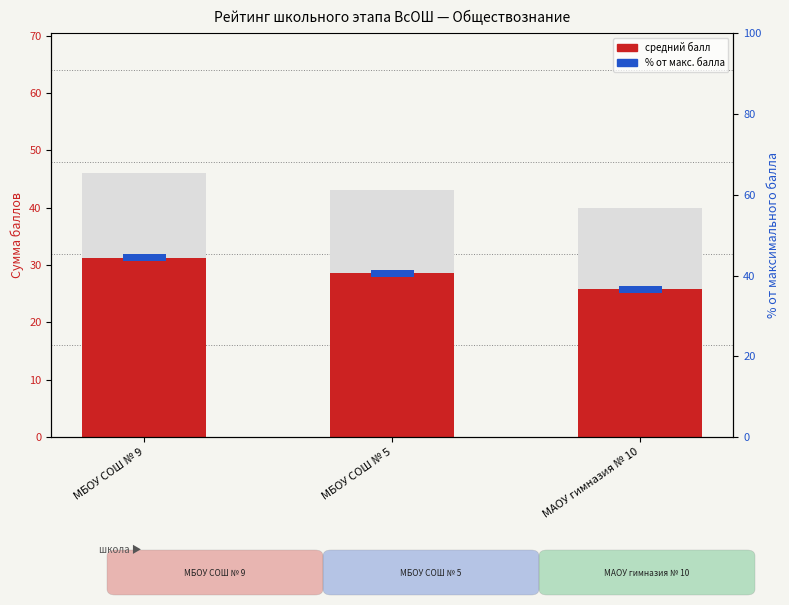

Rank the categories by value from highest to lowest.

МБОУ СОШ № 9, МБОУ СОШ № 5, МАОУ гимназия № 10